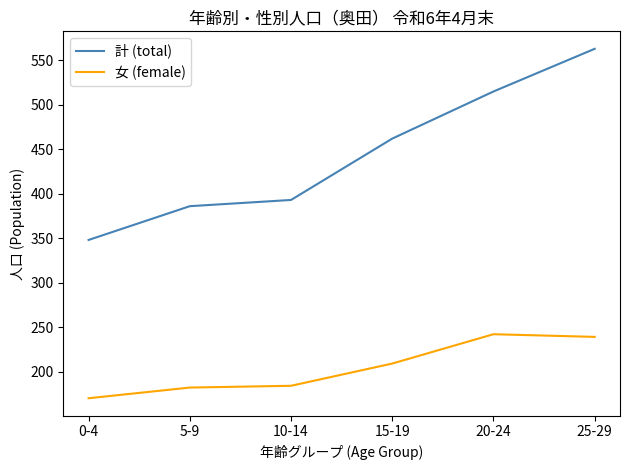

Is it true that 計 (total) equals 515 at 20-24?

True